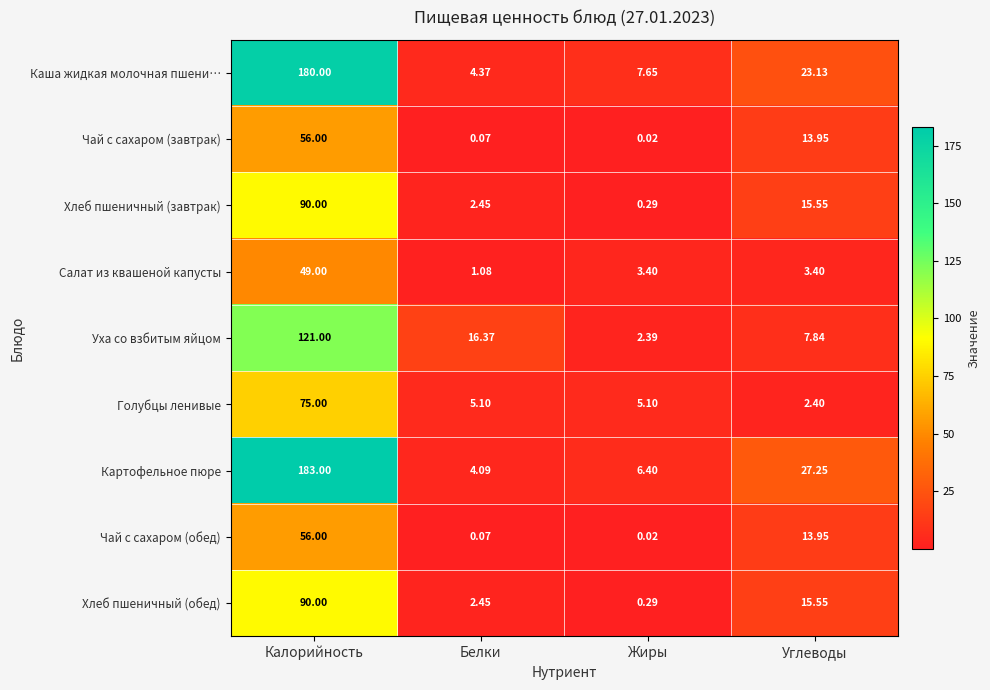

Between Калорийность and Белки, which series saw the biggest shift?

Картофельное пюре